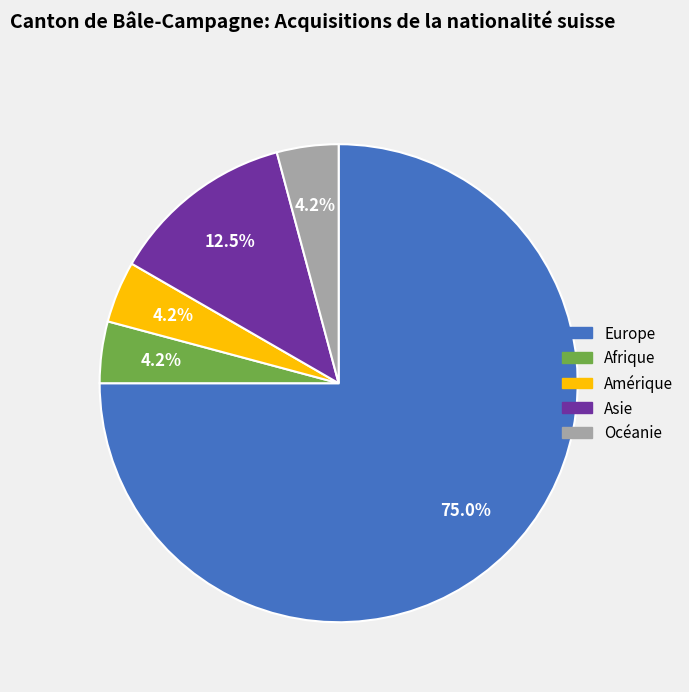

Is there a majority slice in this chart?

Yes